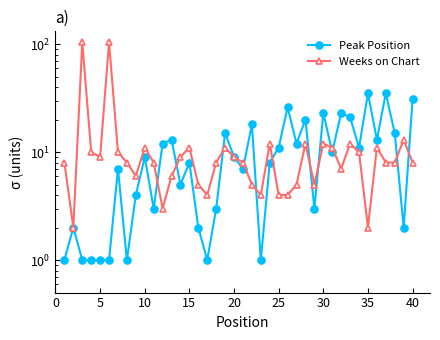

What is the average value of the Peak Position series?

11